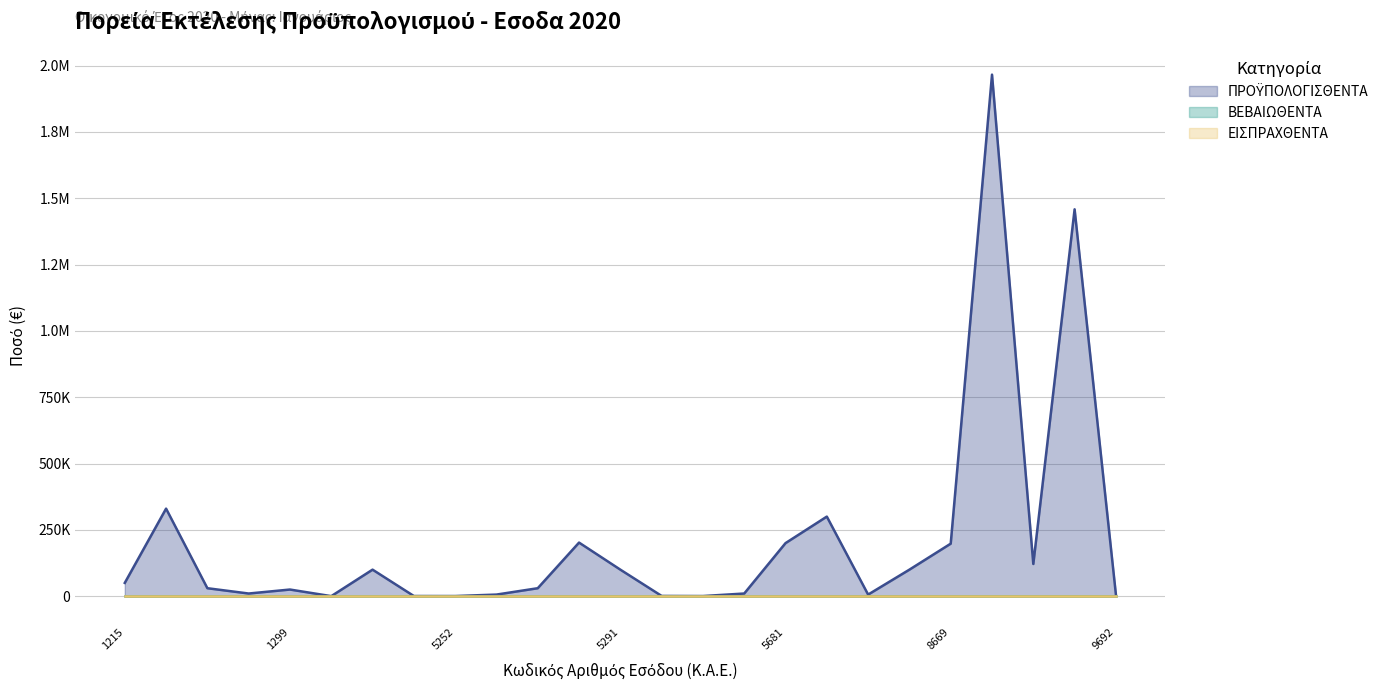

Between 1215 and 5291, which series saw the biggest shift?

ΠΡΟΫΠΟΛΟΓΙΣΘΕΝΤΑ